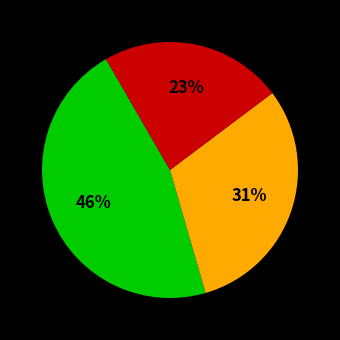

Is there any slice that represents more than half of the pie?

No